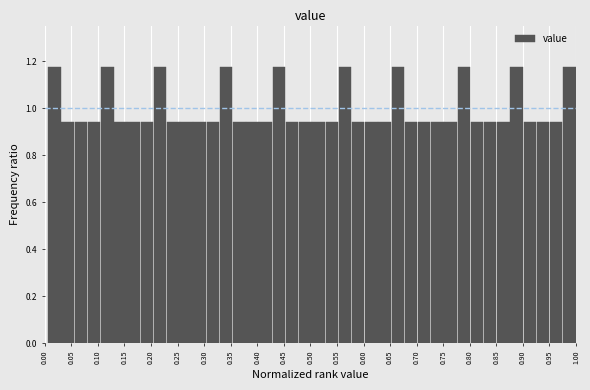

Reading left to right, list every bar in this chart as the range it spans on the x-axis followed by its height. Neither the bar edges nor the heights are printed on the chart, so give them approximately, as read against the axes.

0.005 to 0.030: 1.18
0.030 to 0.055: 0.94
0.055 to 0.080: 0.94
0.080 to 0.105: 0.94
0.105 to 0.130: 1.18
0.130 to 0.155: 0.94
0.155 to 0.180: 0.94
0.180 to 0.205: 0.94
0.205 to 0.230: 1.18
0.230 to 0.255: 0.94
0.255 to 0.280: 0.94
0.280 to 0.305: 0.94
0.305 to 0.330: 0.94
0.330 to 0.355: 1.18
0.355 to 0.380: 0.94
0.380 to 0.405: 0.94
0.405 to 0.430: 0.94
0.430 to 0.455: 1.18
0.455 to 0.480: 0.94
0.480 to 0.505: 0.94
0.505 to 0.530: 0.94
0.530 to 0.555: 0.94
0.555 to 0.580: 1.18
0.580 to 0.600: 0.94
0.600 to 0.625: 0.94
0.625 to 0.650: 0.94
0.650 to 0.675: 1.18
0.675 to 0.700: 0.94
0.700 to 0.725: 0.94
0.725 to 0.750: 0.94
0.750 to 0.775: 0.94
0.775 to 0.800: 1.18
0.800 to 0.825: 0.94
0.825 to 0.850: 0.94
0.850 to 0.875: 0.94
0.875 to 0.900: 1.18
0.900 to 0.925: 0.94
0.925 to 0.950: 0.94
0.950 to 0.975: 0.94
0.975 to 1.000: 1.18